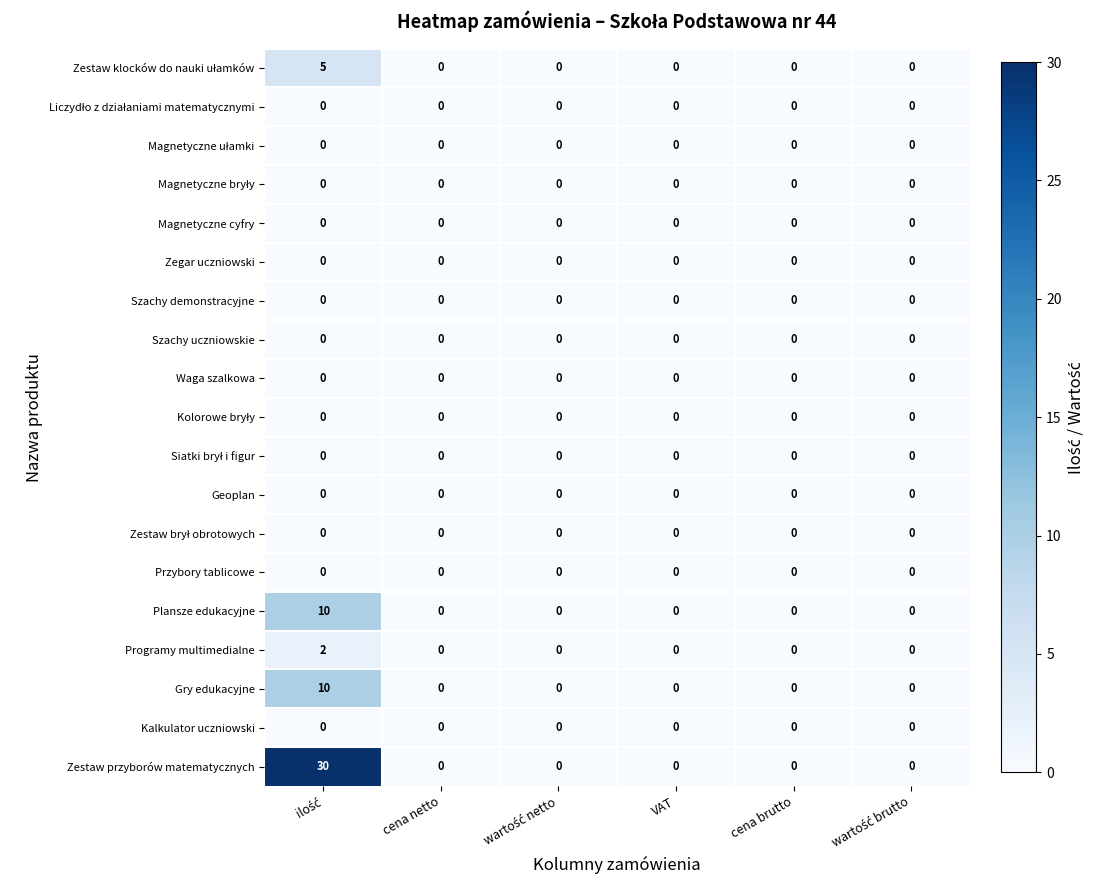

What is the greatest value displayed?

30